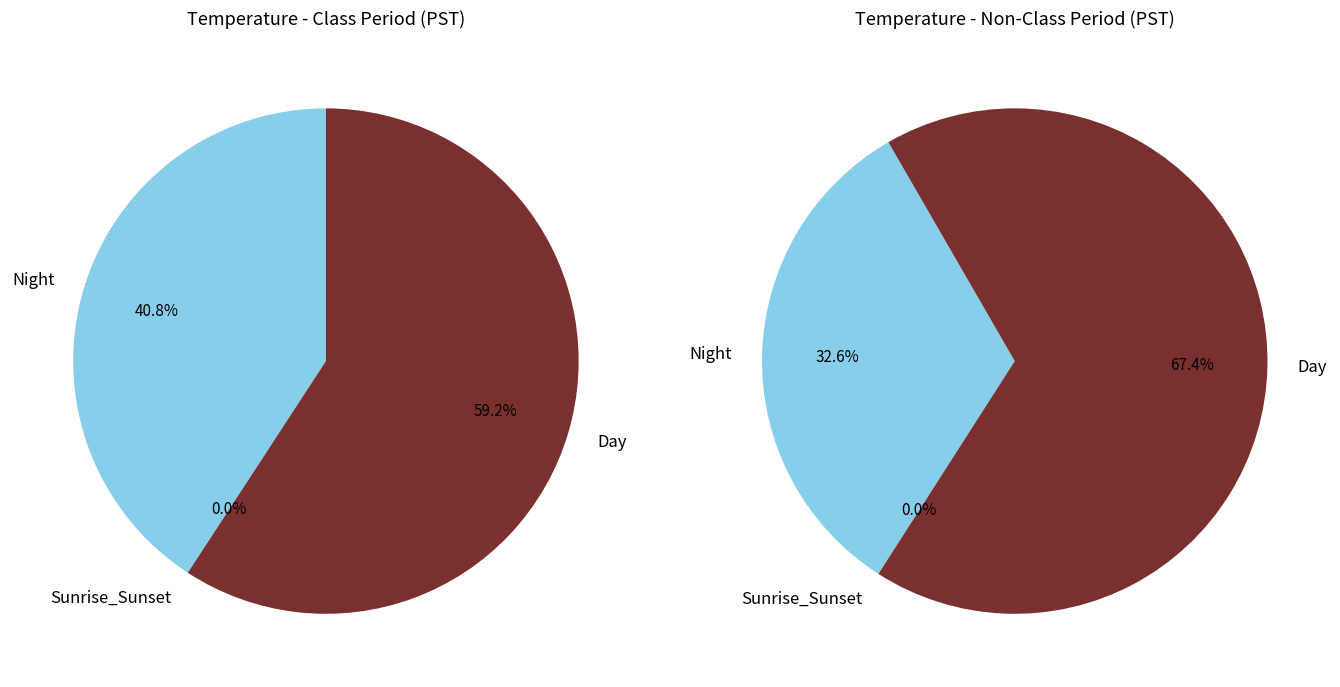

Is it true that 9 is 12% of the pie?

False